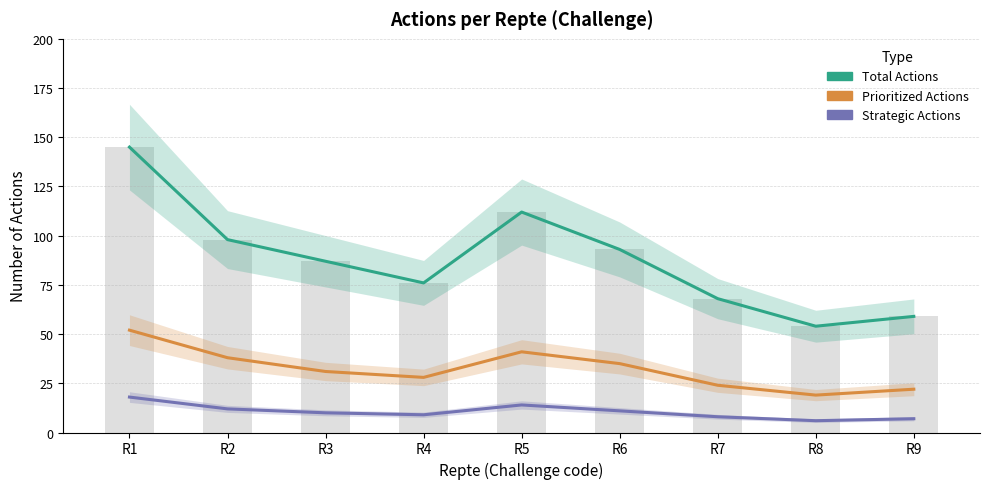

Which label corresponds to the largest value in the chart?

R1